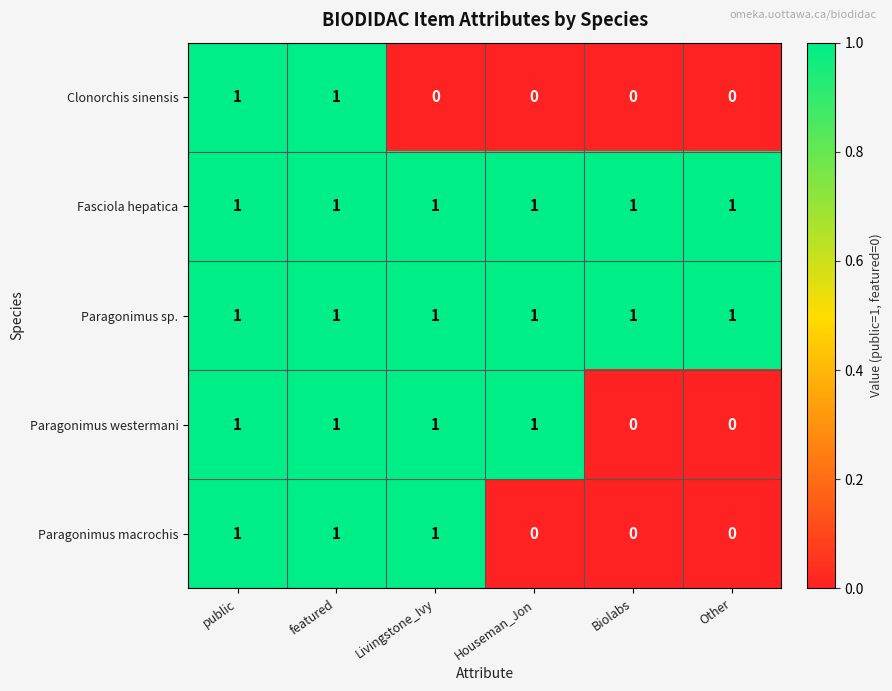

What is the sum of all Paragonimus sp. values?

6